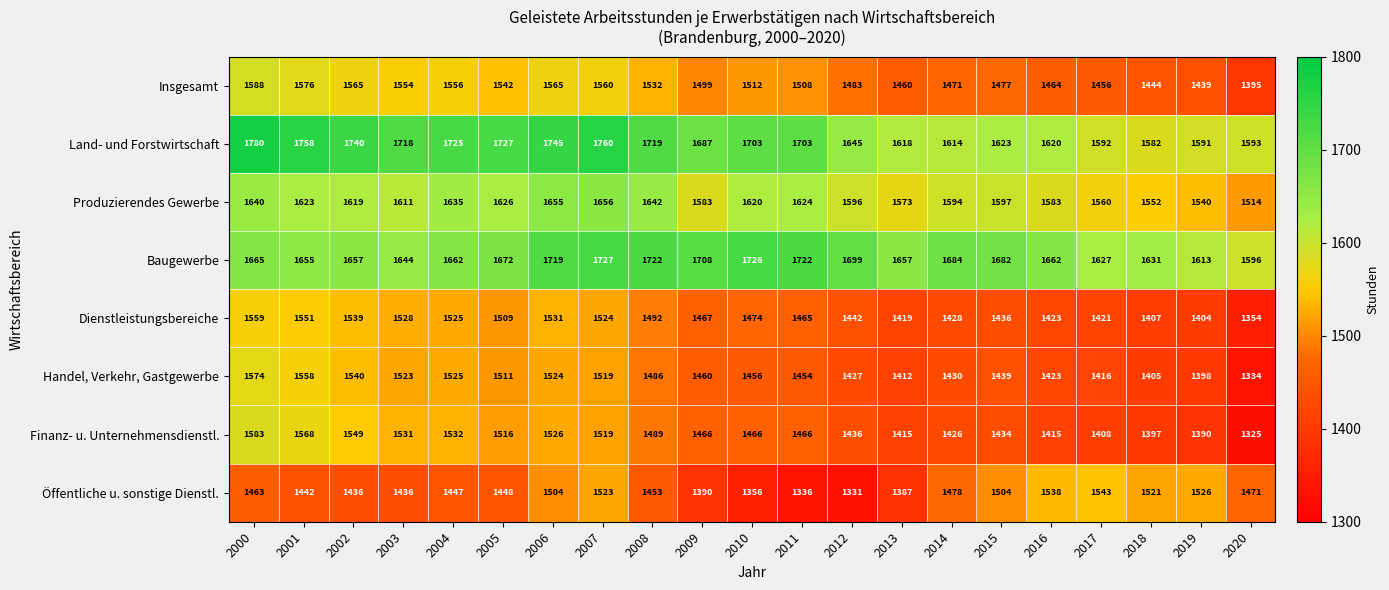

Rank the series by their maximum value, from highest to lowest.

Land- und Forstwirtschaft, Baugewerbe, Produzierendes Gewerbe, Insgesamt, Finanz- u. Unternehmensdienstl., Handel, Verkehr, Gastgewerbe, Dienstleistungsbereiche, Öffentliche u. sonstige Dienstl.